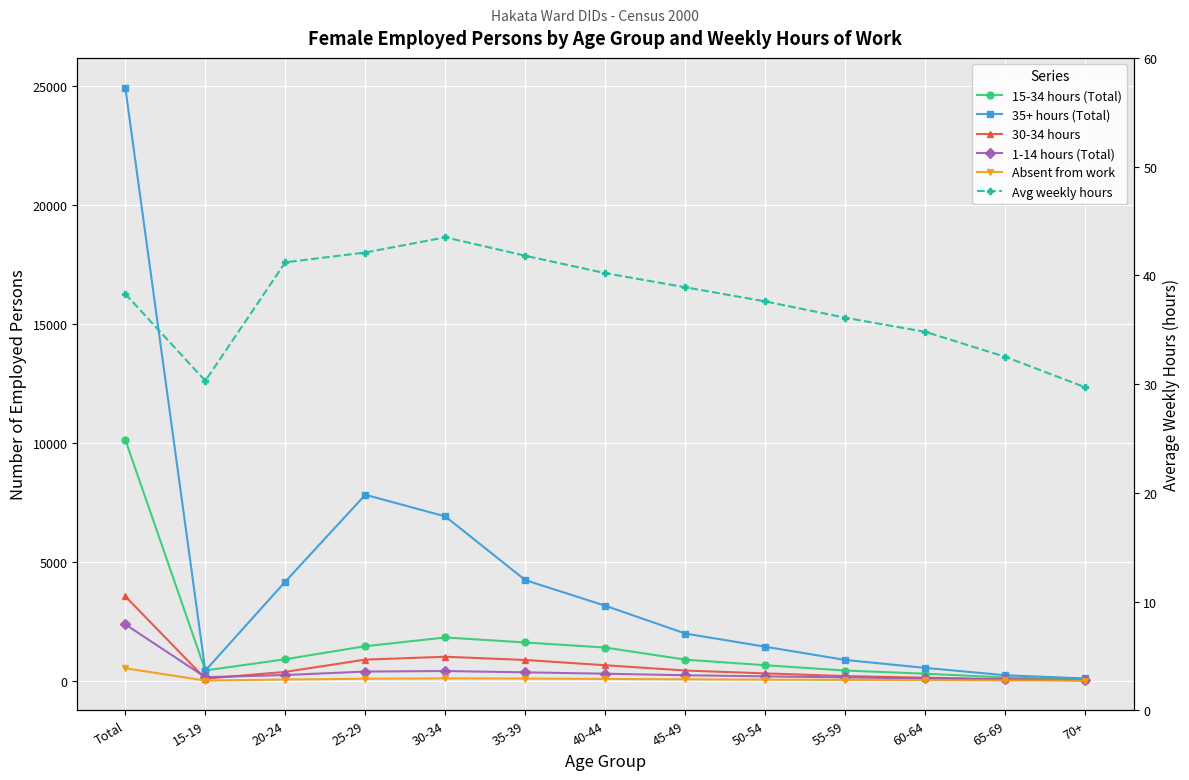

What is the total value across all series at 40-44?

5624.2